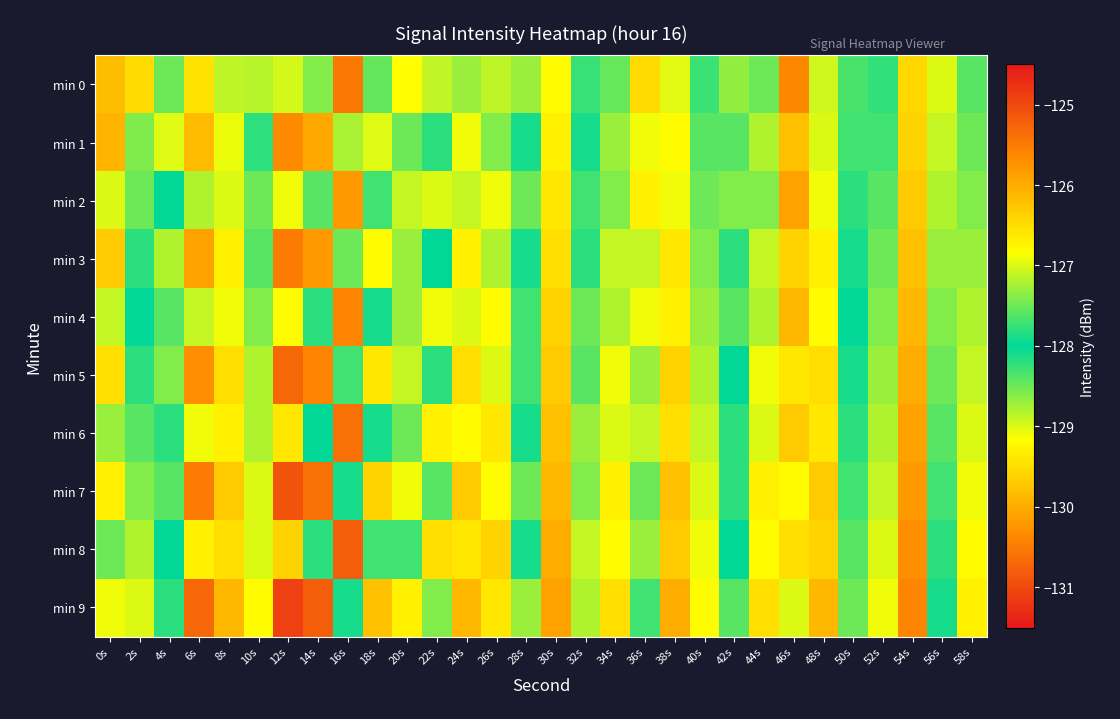

Reading left to right, list all the values displayed in this chart.

min 0: 0s=-126.2	2s=-126.5	4s=-127.5	6s=-126.6	8s=-128.9	10s=-128.8	12s=-129.0	14s=-127.4	16s=-130.5	18s=-127.5	20s=-126.8	22s=-128.9	24s=-128.7	26s=-128.9	28s=-127.3	30s=-129.2	32s=-128.3	34s=-128.5	36s=-126.5	38s=-129.0	40s=-128.3	42s=-127.3	44s=-128.5	46s=-125.6	48s=-128.9	50s=-127.7	52s=-128.2	54s=-129.6	56s=-127.0	58s=-128.4
min 1: 0s=-126.1	2s=-127.4	4s=-127.0	6s=-129.9	8s=-129.1	10s=-128.2	12s=-130.4	14s=-130.0	16s=-127.2	18s=-129.0	20s=-128.5	22s=-127.8	24s=-129.1	26s=-128.6	28s=-127.9	30s=-129.3	32s=-128.1	34s=-128.7	36s=-126.9	38s=-129.2	40s=-128.4	42s=-127.6	44s=-128.8	46s=-126.2	48s=-129.0	50s=-127.7	52s=-128.3	54s=-129.6	56s=-127.1	58s=-128.5
min 2: 0s=-127.0	2s=-127.5	4s=-128.0	6s=-127.2	8s=-129.0	10s=-128.5	12s=-129.1	14s=-127.6	16s=-130.2	18s=-127.7	20s=-127.1	22s=-129.0	24s=-128.9	26s=-129.1	28s=-127.5	30s=-129.4	32s=-128.3	34s=-128.6	36s=-126.7	38s=-129.1	40s=-128.5	42s=-127.4	44s=-128.6	46s=-125.9	48s=-129.1	50s=-127.8	52s=-128.4	54s=-129.7	56s=-127.2	58s=-128.6
min 3: 0s=-126.3	2s=-127.8	4s=-127.2	6s=-130.1	8s=-129.3	10s=-128.4	12s=-130.5	14s=-130.2	16s=-127.5	18s=-129.2	20s=-128.7	22s=-128.0	24s=-129.3	26s=-128.8	28s=-128.1	30s=-129.5	32s=-128.2	34s=-128.9	36s=-127.1	38s=-129.4	40s=-128.6	42s=-127.8	44s=-128.9	46s=-126.4	48s=-129.3	50s=-127.9	52s=-128.5	54s=-129.8	56s=-127.3	58s=-128.7
min 4: 0s=-127.1	2s=-128.0	4s=-127.6	6s=-128.9	8s=-129.1	10s=-128.6	12s=-129.2	14s=-127.8	16s=-130.4	18s=-127.9	20s=-127.3	22s=-129.1	24s=-129.0	26s=-129.2	28s=-127.7	30s=-129.6	32s=-128.5	34s=-128.8	36s=-126.9	38s=-129.3	40s=-128.7	42s=-127.6	44s=-128.8	46s=-126.1	48s=-129.2	50s=-128.0	52s=-128.6	54s=-129.9	56s=-127.4	58s=-128.8
min 5: 0s=-126.5	2s=-128.2	4s=-127.4	6s=-130.3	8s=-129.5	10s=-128.8	12s=-130.7	14s=-130.4	16s=-127.7	18s=-129.4	20s=-128.9	22s=-128.2	24s=-129.5	26s=-129.0	28s=-128.3	30s=-129.7	32s=-128.4	34s=-129.1	36s=-127.3	38s=-129.6	40s=-128.8	42s=-128.0	44s=-129.1	46s=-126.6	48s=-129.5	50s=-128.1	52s=-128.7	54s=-130.0	56s=-127.5	58s=-128.9
min 6: 0s=-127.3	2s=-128.4	4s=-127.8	6s=-129.1	8s=-129.3	10s=-128.8	12s=-129.4	14s=-128.0	16s=-130.6	18s=-128.1	20s=-127.5	22s=-129.3	24s=-129.2	26s=-129.4	28s=-127.9	30s=-129.8	32s=-128.7	34s=-129.0	36s=-127.1	38s=-129.5	40s=-128.9	42s=-127.8	44s=-129.0	46s=-126.3	48s=-129.4	50s=-128.2	52s=-128.8	54s=-130.1	56s=-127.6	58s=-129.0
min 7: 0s=-126.7	2s=-128.6	4s=-127.6	6s=-130.5	8s=-129.7	10s=-129.0	12s=-130.9	14s=-130.6	16s=-127.9	18s=-129.6	20s=-129.1	22s=-128.4	24s=-129.7	26s=-129.2	28s=-128.5	30s=-129.9	32s=-128.6	34s=-129.3	36s=-127.5	38s=-129.8	40s=-129.0	42s=-128.2	44s=-129.3	46s=-126.8	48s=-129.7	50s=-128.3	52s=-128.9	54s=-130.2	56s=-127.7	58s=-129.1
min 8: 0s=-127.5	2s=-128.8	4s=-128.0	6s=-129.3	8s=-129.5	10s=-129.0	12s=-129.6	14s=-128.2	16s=-130.8	18s=-128.3	20s=-127.7	22s=-129.5	24s=-129.4	26s=-129.6	28s=-128.1	30s=-130.0	32s=-128.9	34s=-129.2	36s=-127.3	38s=-129.7	40s=-129.1	42s=-128.0	44s=-129.2	46s=-126.5	48s=-129.6	50s=-128.4	52s=-129.0	54s=-130.3	56s=-127.8	58s=-129.2
min 9: 0s=-126.9	2s=-129.0	4s=-127.8	6s=-130.7	8s=-129.9	10s=-129.2	12s=-131.1	14s=-130.8	16s=-128.1	18s=-129.8	20s=-129.3	22s=-128.6	24s=-129.9	26s=-129.4	28s=-128.7	30s=-130.1	32s=-128.8	34s=-129.5	36s=-127.7	38s=-130.0	40s=-129.2	42s=-128.4	44s=-129.5	46s=-127.0	48s=-129.9	50s=-128.5	52s=-129.1	54s=-130.4	56s=-127.9	58s=-129.3